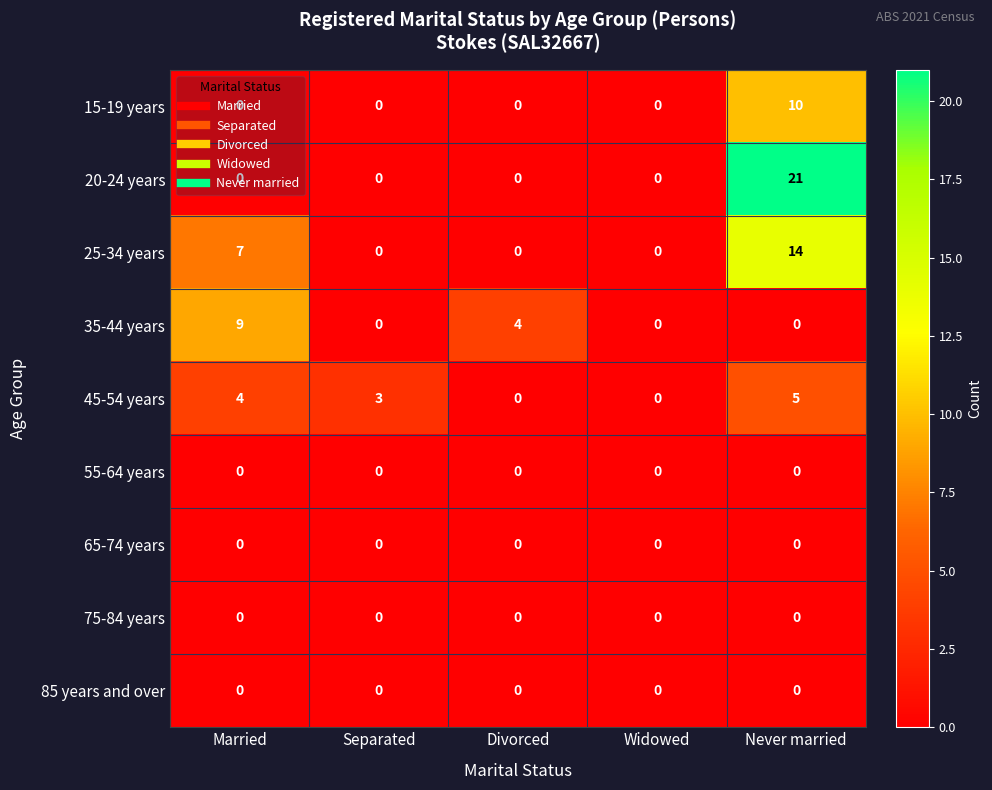

At which category is the sum across all series the highest?

Never married